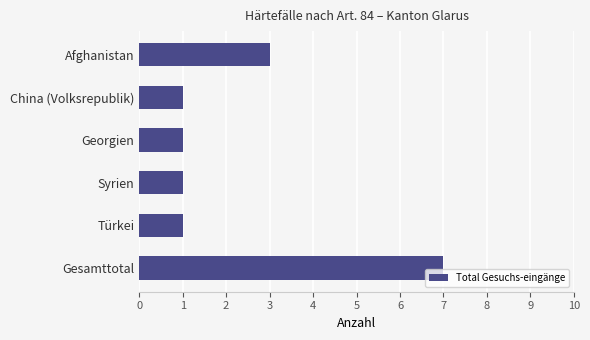

What is the maximum value shown in the chart?

7